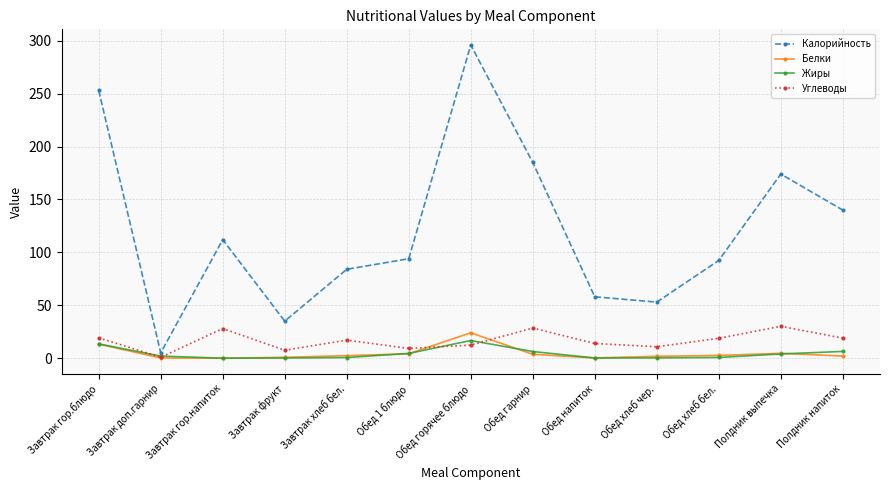

The value of Углеводы at Завтрак гор.блюдо is 19.2. True or false?

True